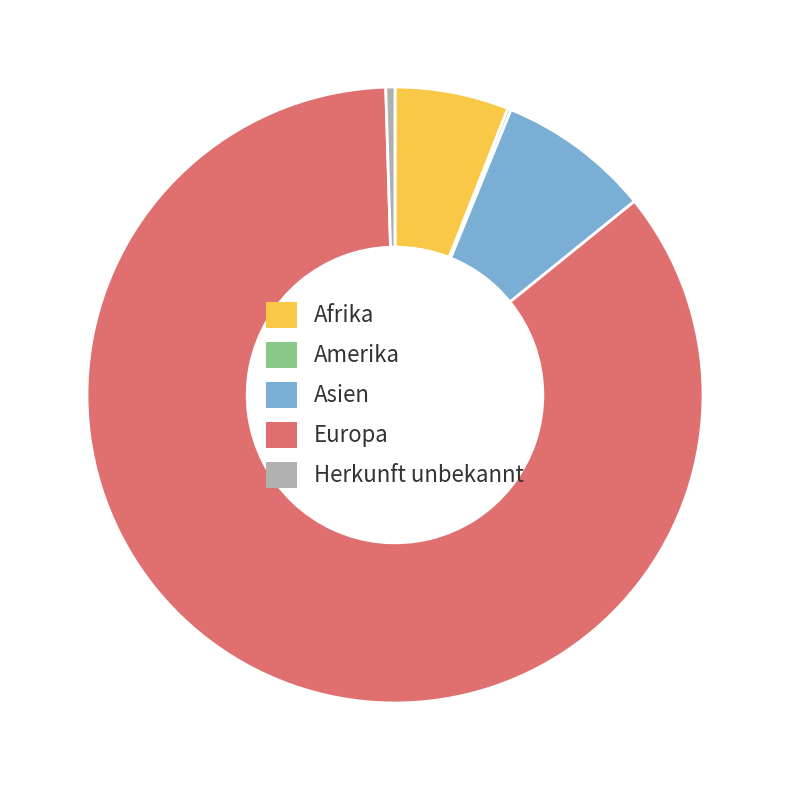

What is the ratio of the value at Asien to the value at Afrika?

1.3